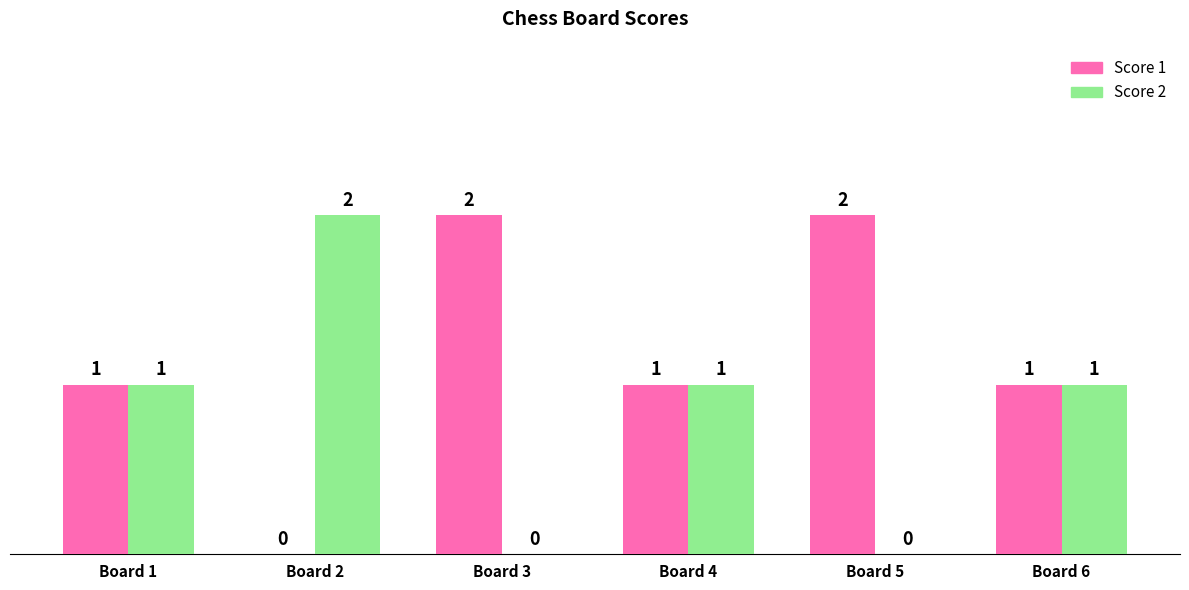

What are all the series names shown in the legend?

Score 1, Score 2